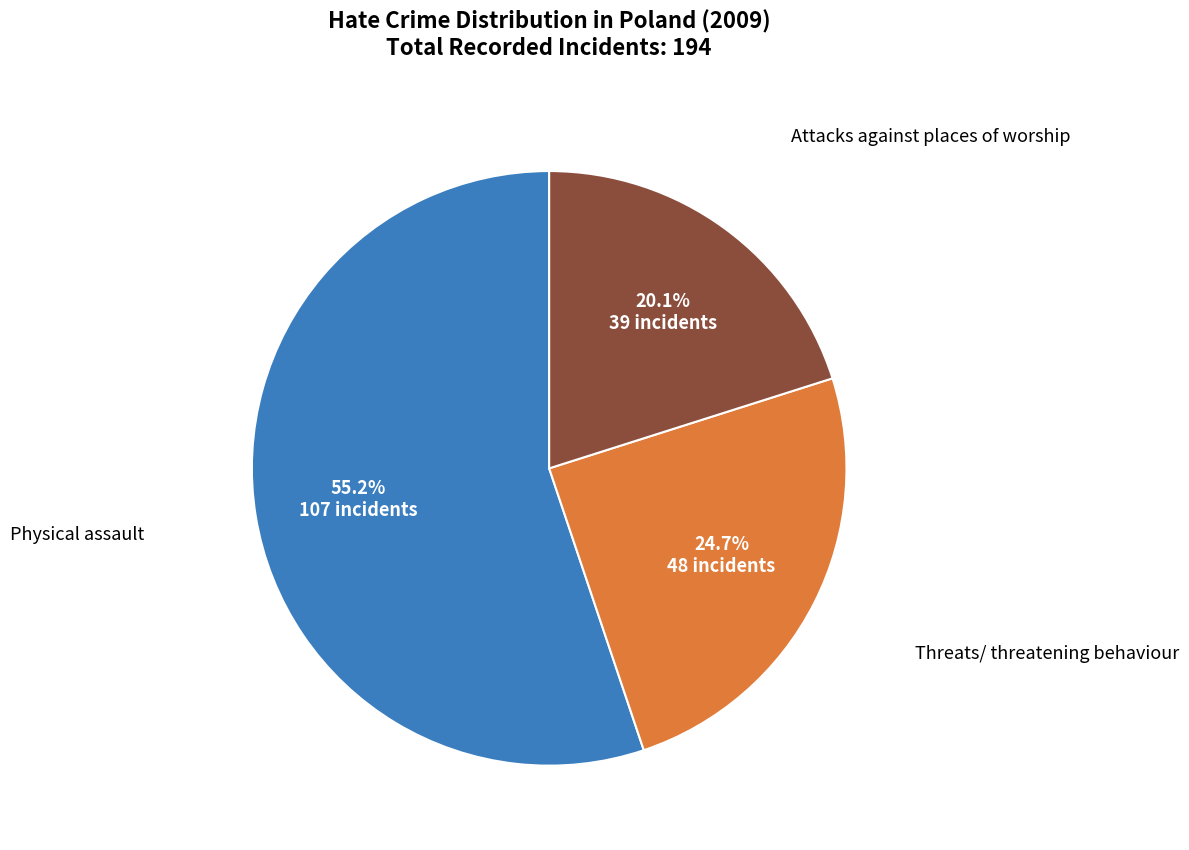

Which category has the smallest portion of the pie?

Attacks against places of worship